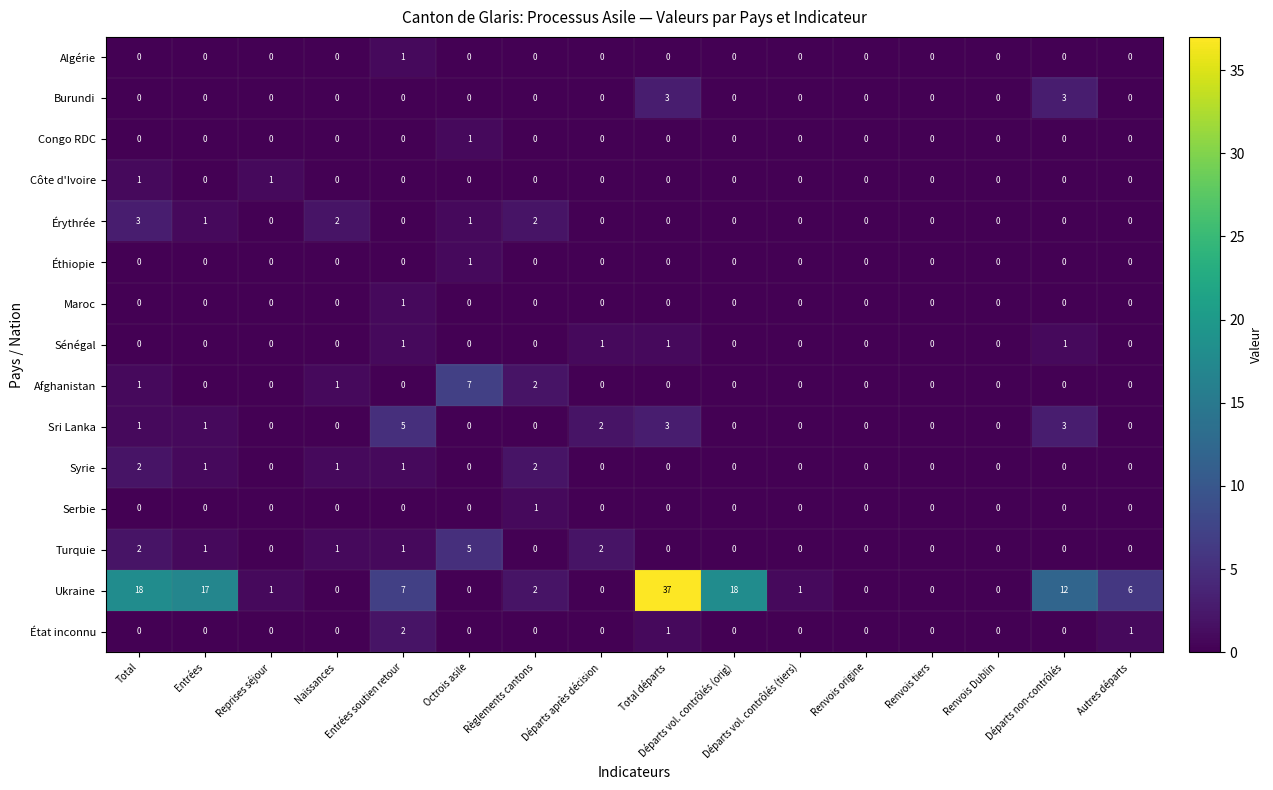

Which series has the largest total across all categories?

Ukraine